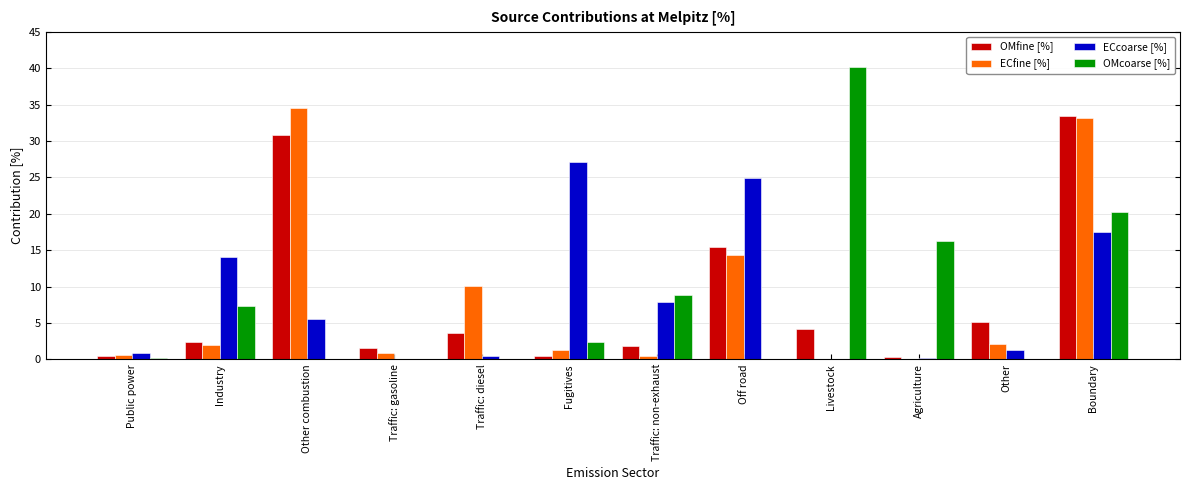

What is the sum of all OMfine [%] values?

99.6